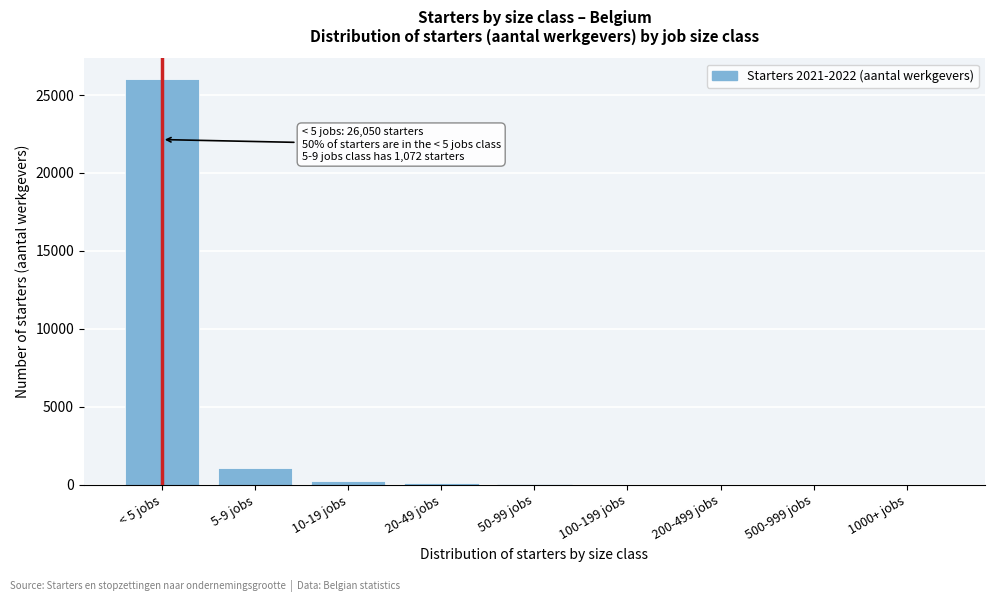

Where is the data nearest to the value 13025?

5-9 jobs